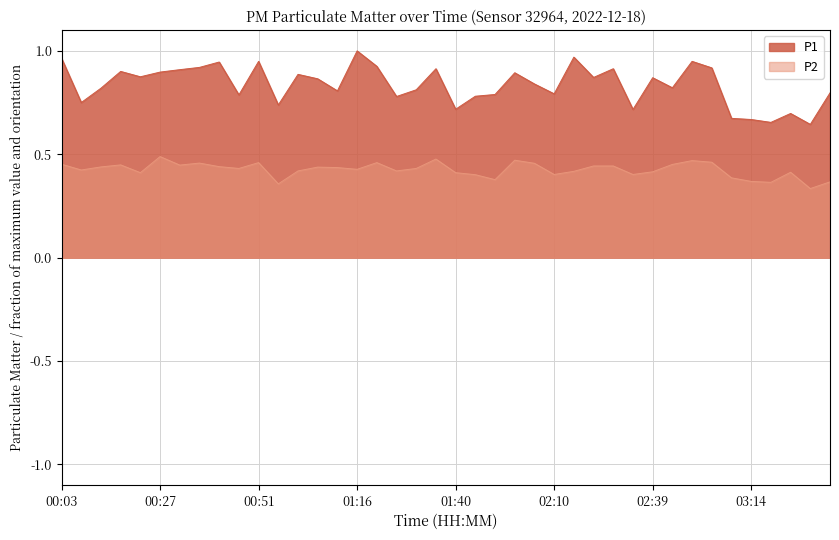

What is the total value across all series at 00:47?

1.2